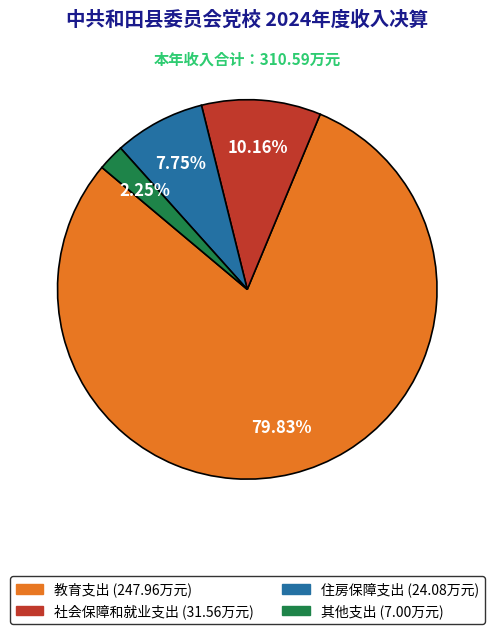

Which slice is the largest?

教育支出